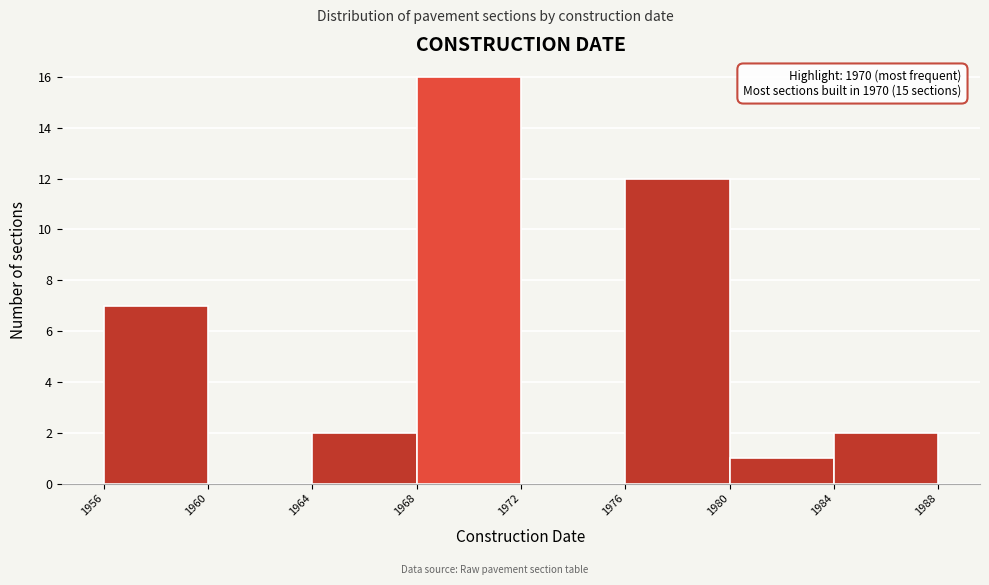

Over which range of the x-axis is the bar tallest?

1968 to 1972